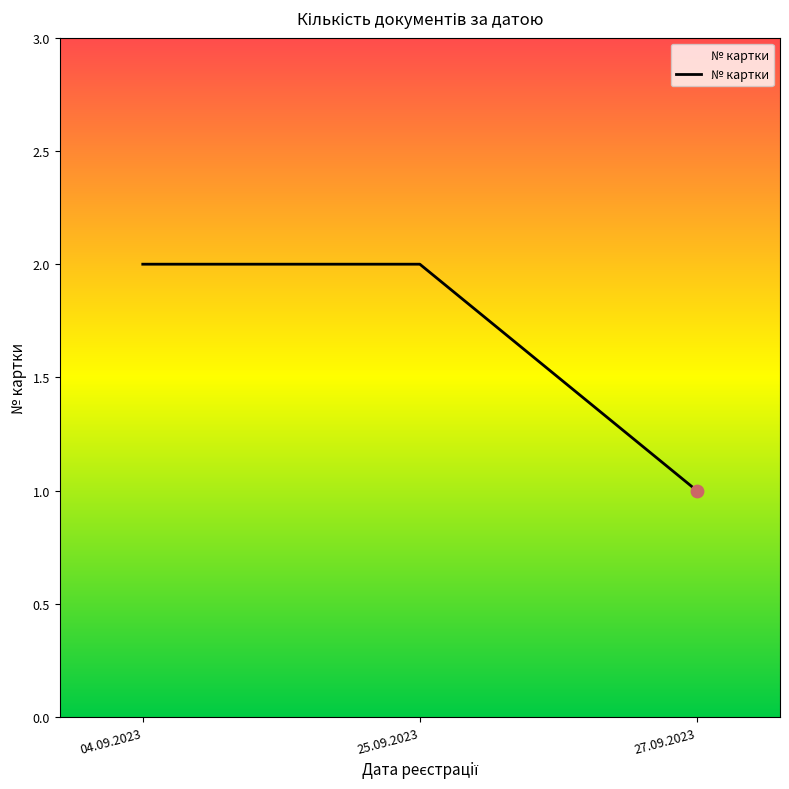

Approximately how many times larger is the value at 27.09.2023 compared to 04.09.2023?

0.5